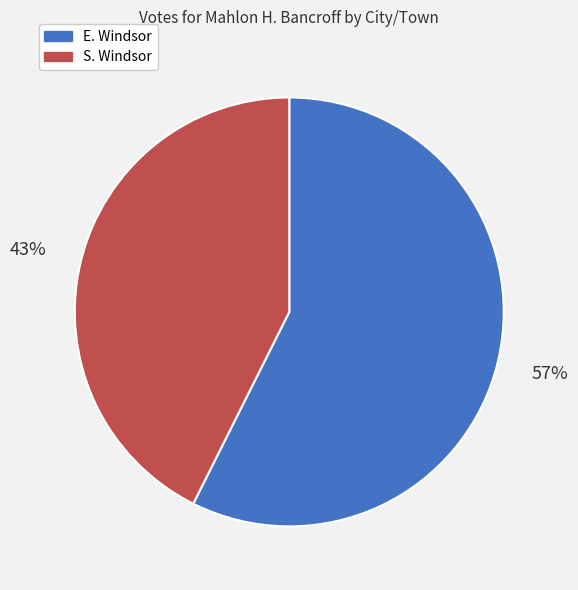

Is the sum of E. Windsor and S. Windsor greater than half?

Yes